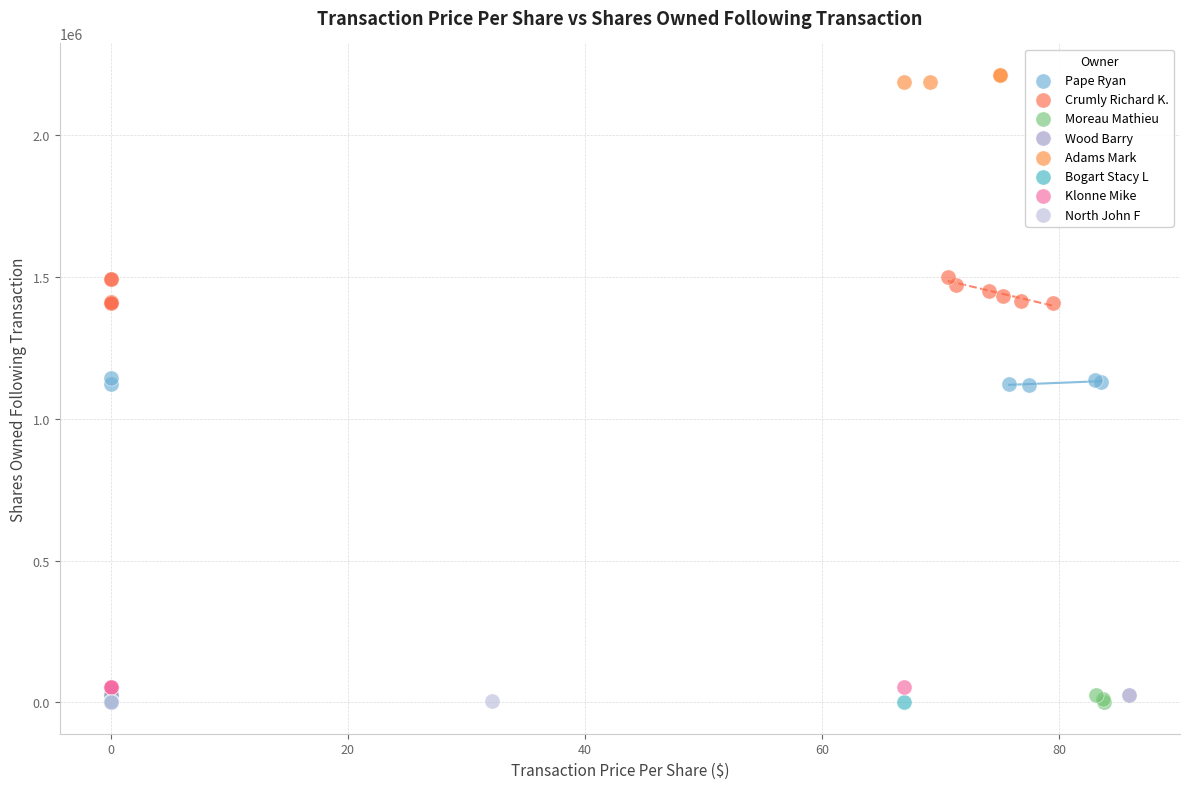

Which series reaches the maximum Y coordinate?

Adams Mark